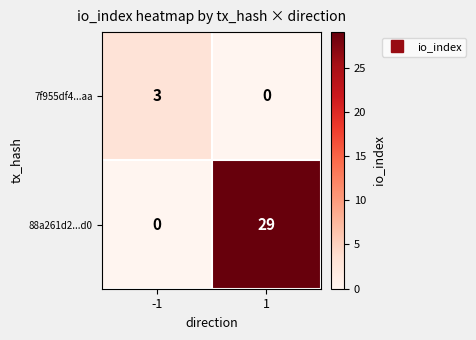

How many categories are shown in the chart?

2